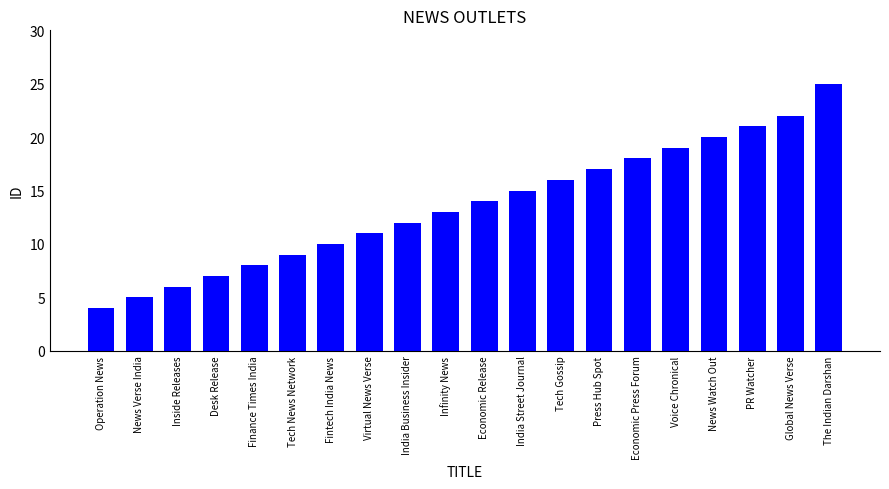

What is the difference between the values at Global News Verse and Finance Times India?

14